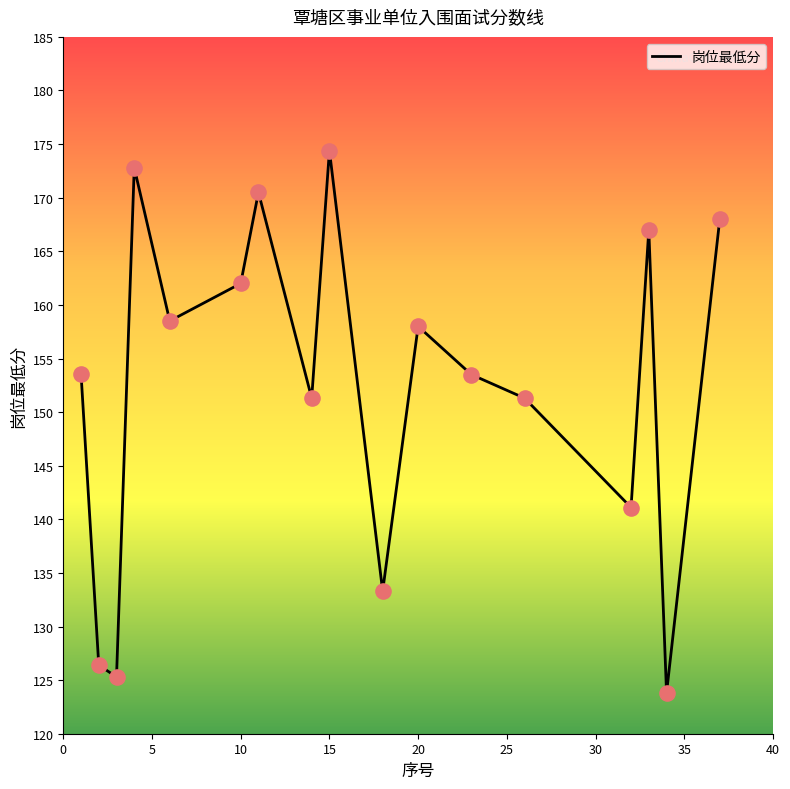

What is the smallest value displayed?

123.8